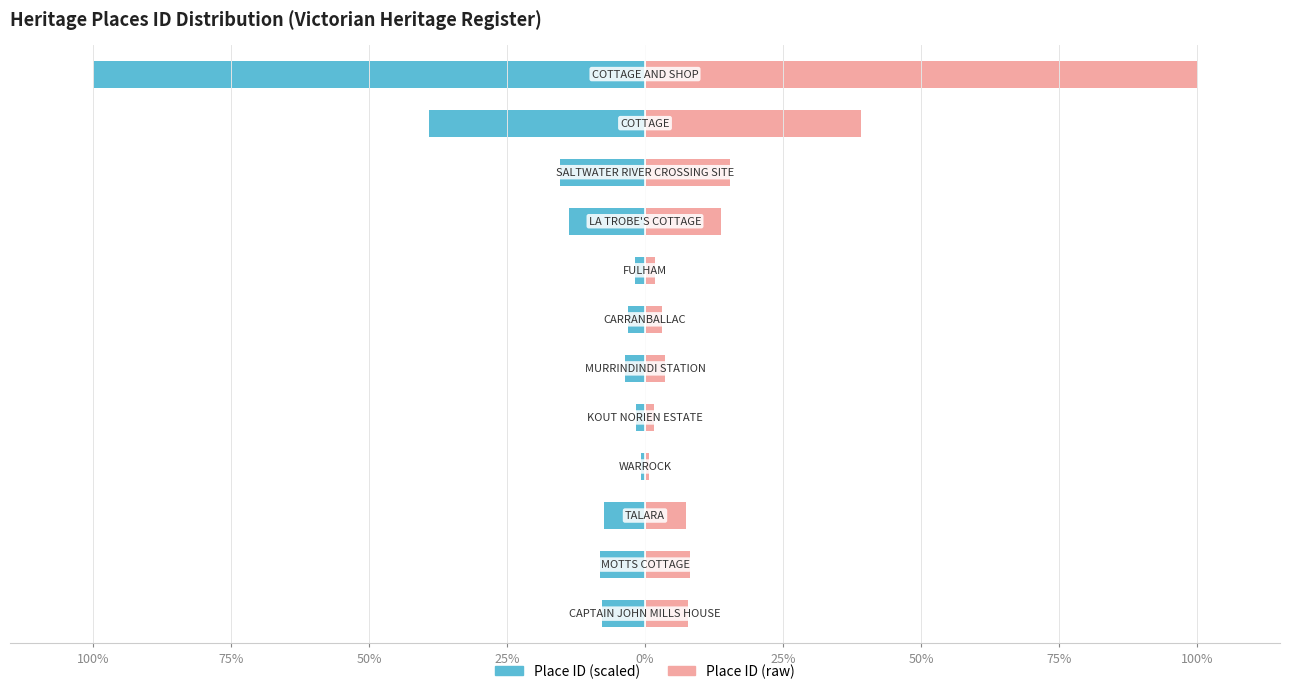

How many data points in Place ID (scaled) are above -7?

5